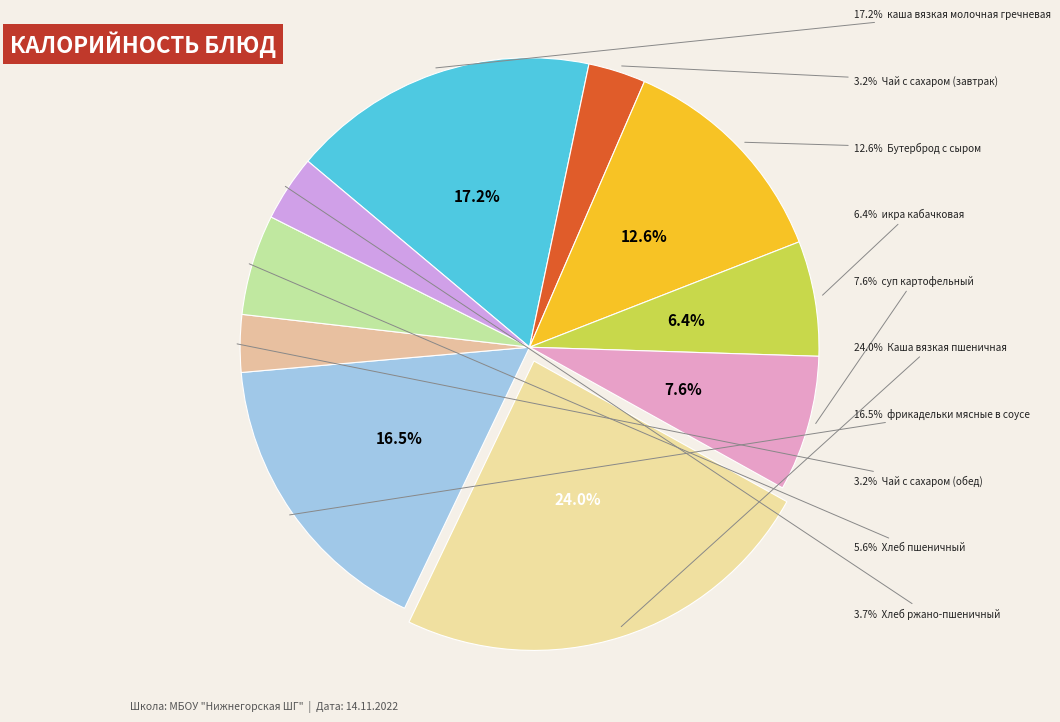

Is it true that фрикадельки мясные в соусе is 9% of the pie?

False